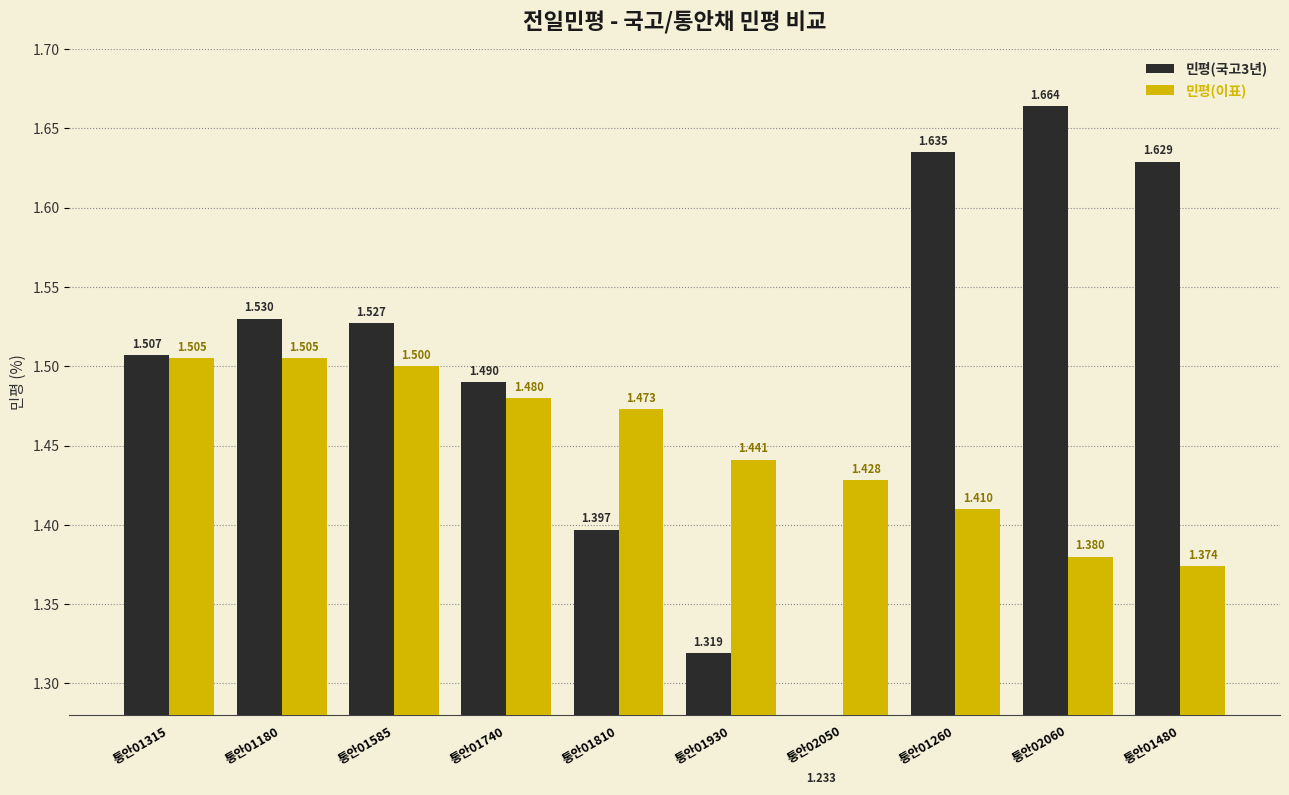

What is the difference between the second highest and minimum values in the 민평(국고3년) series?

0.4